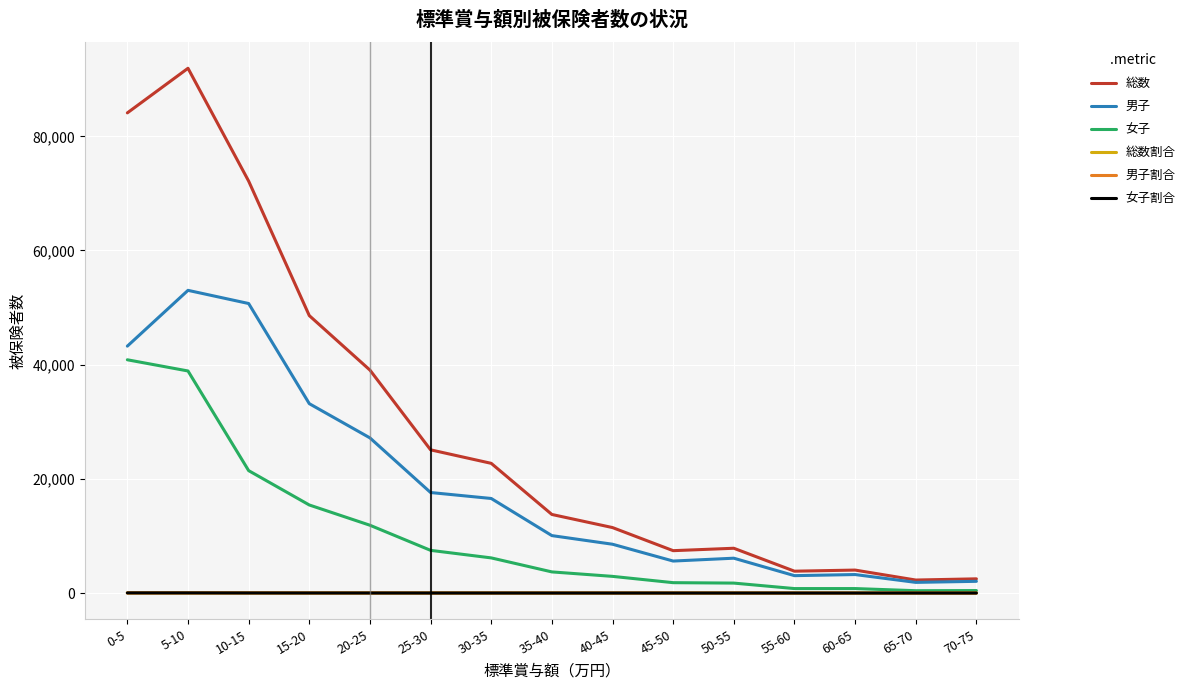

Is the value of 女子割合 at 55-60 greater than the value of 男子 at 40-45?

No